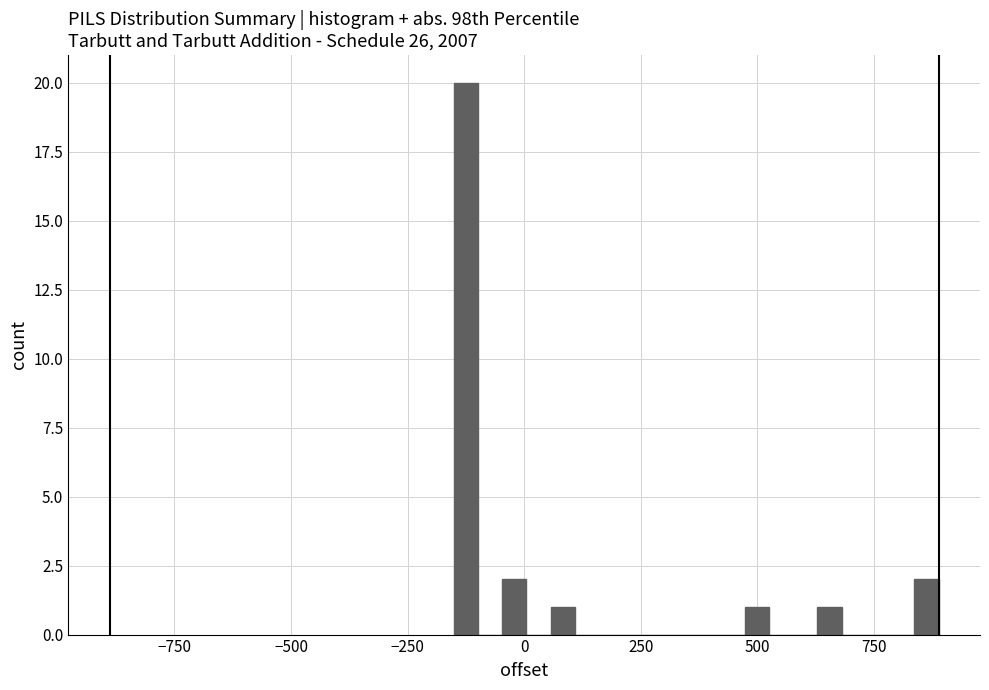

Read against the x-axis, roughly where is the centre of the tallest bar?

-100